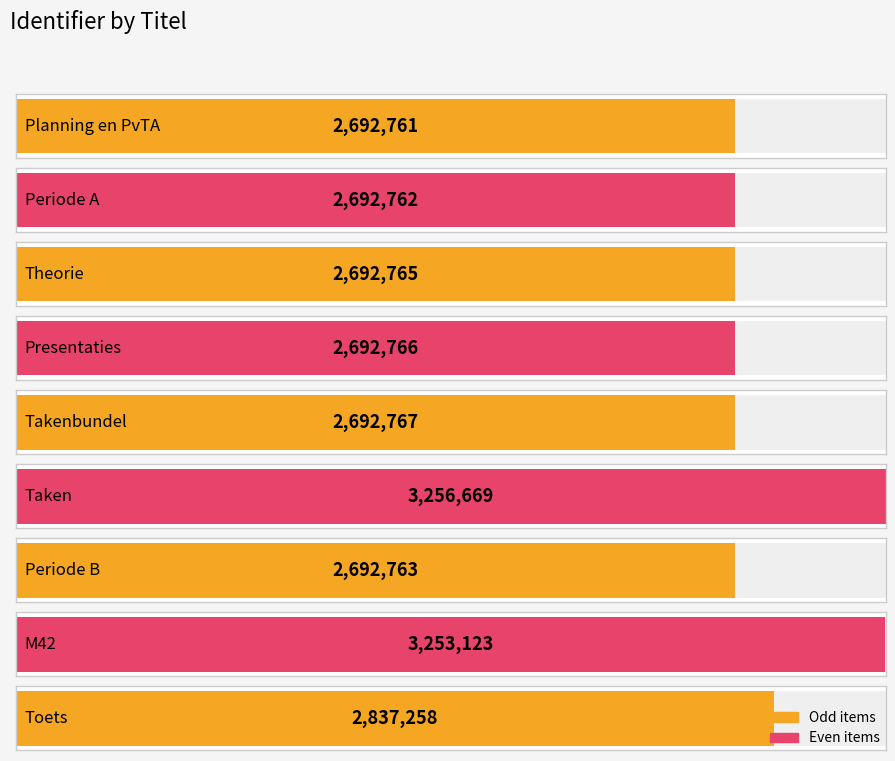

What is the change in value from Periode A to Taken?

+563907